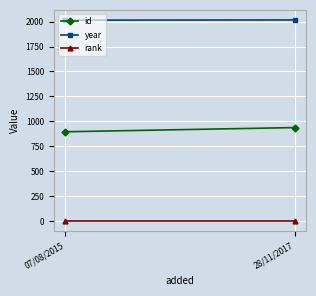

What position from the left is 07/08/2015?

1